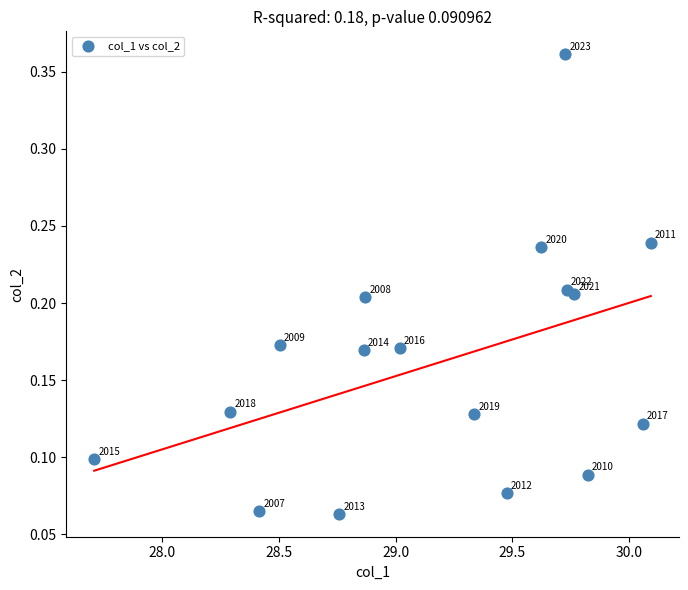

What is the range of X values (max minus min)?

2.4